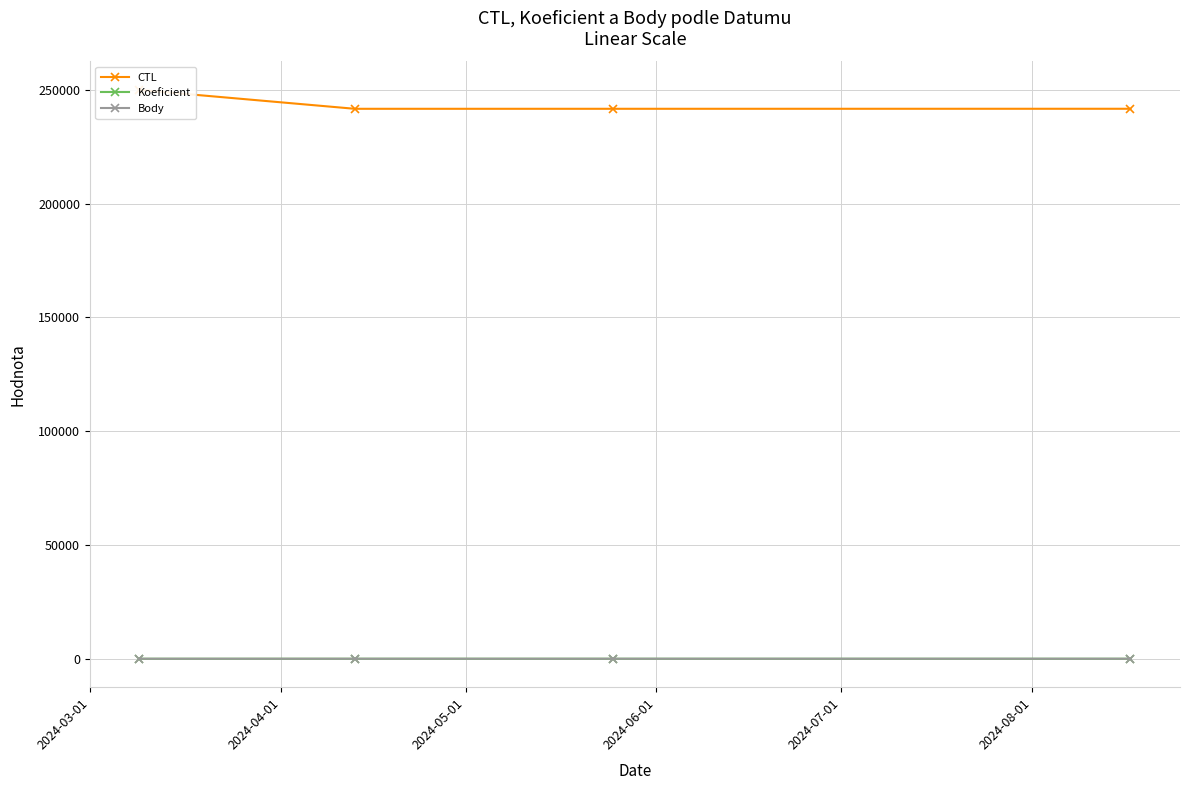

What are all the series names shown in the legend?

CTL, Koeficient, Body